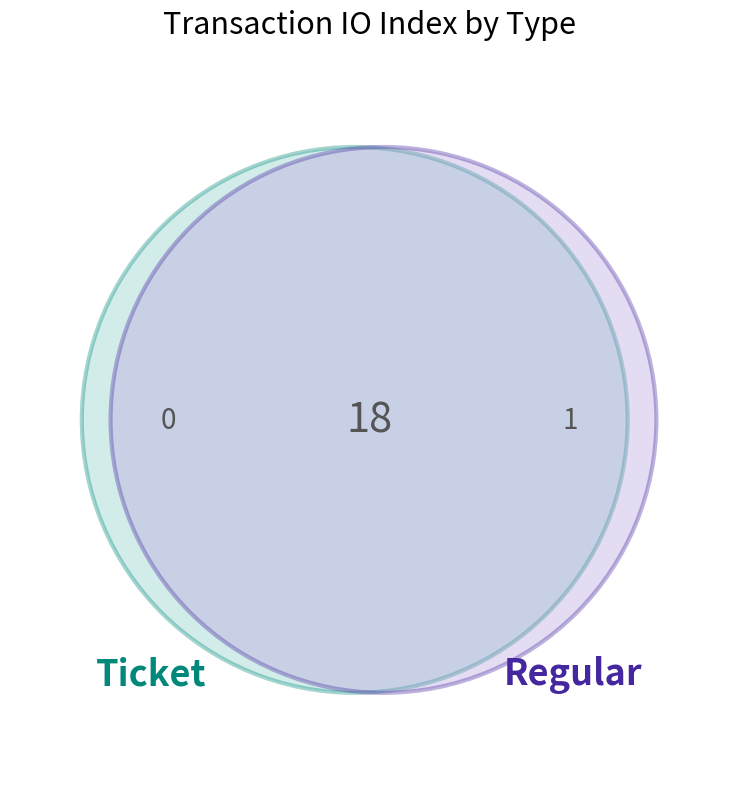

To the nearest percent, what is the average slice percentage?

50%